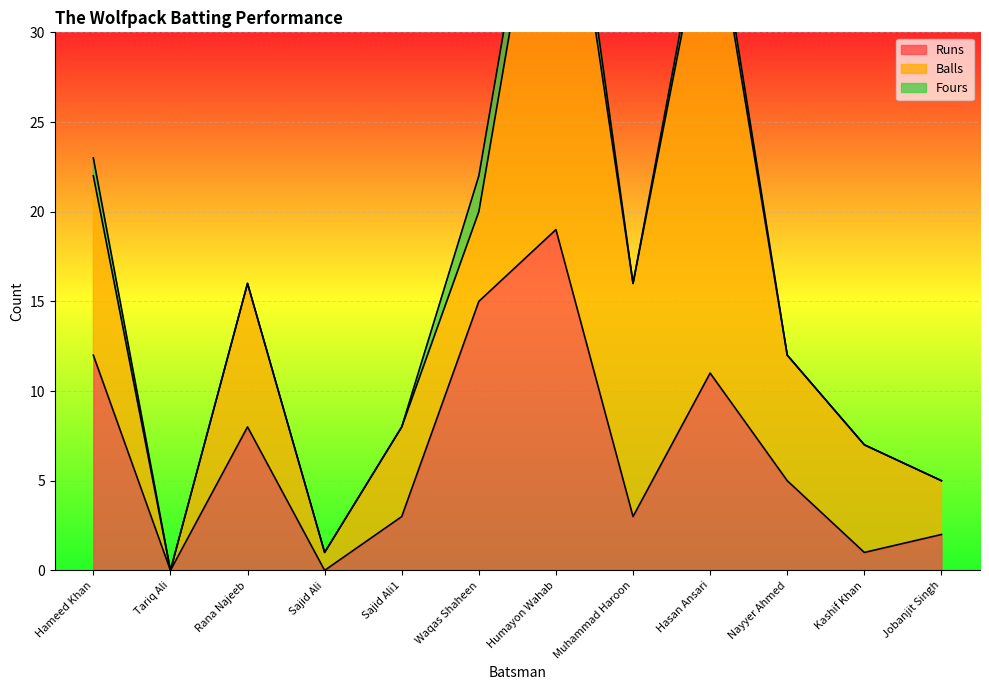

How many lines are shown in the chart?

3